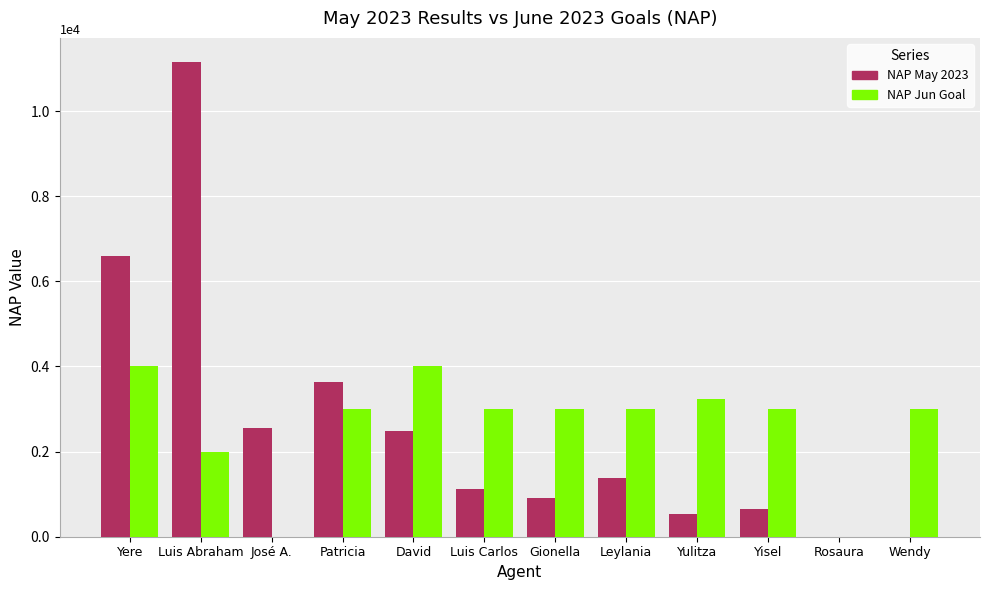

At which category is the sum across all series the highest?

Luis Abraham